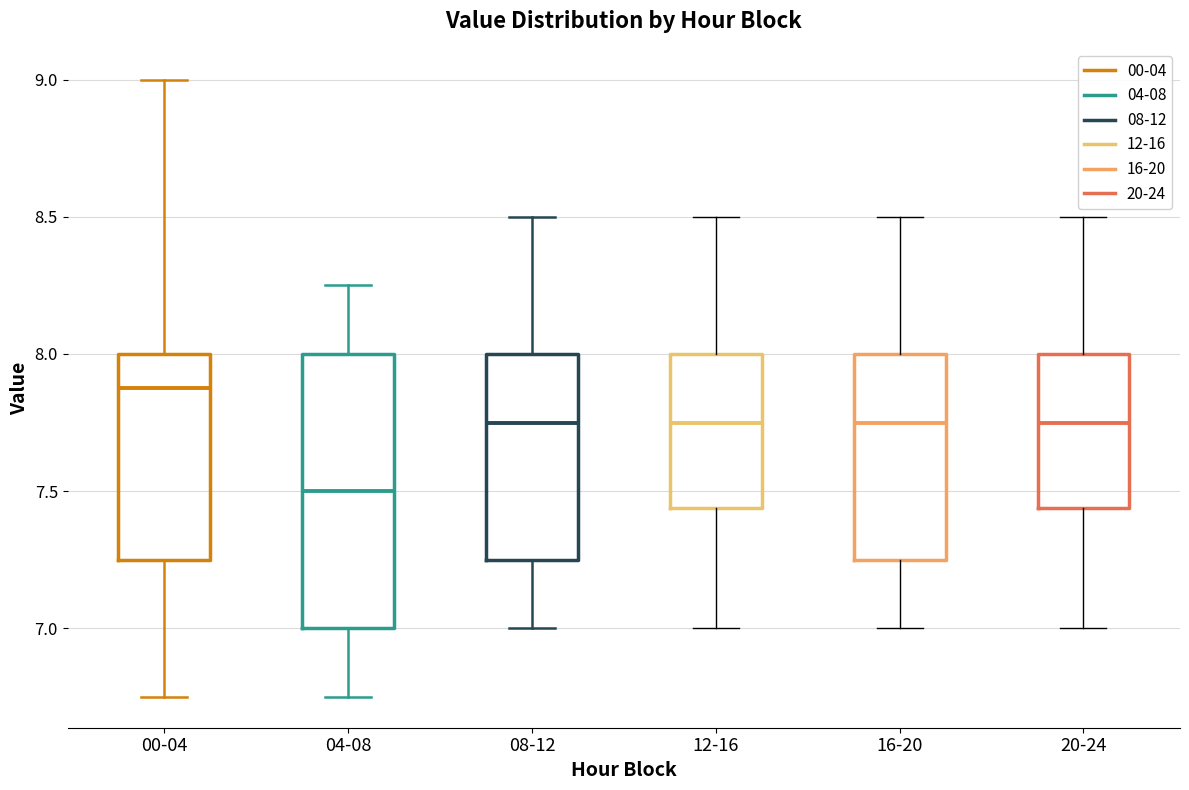

Reading left to right, read every box against the y-axis: the position of its median line, the range the box covers, and the ends of its whiskers. The values are not printed on the chart, so give them approximately, as read against the axis.

00-04: median 7.90, box 7.25 to 8.00, whiskers 6.75 to 9.00
04-08: median 7.50, box 7.00 to 8.00, whiskers 6.75 to 8.25
08-12: median 7.75, box 7.25 to 8.00, whiskers 7.00 to 8.50
12-16: median 7.75, box 7.45 to 8.00, whiskers 7.00 to 8.50
16-20: median 7.75, box 7.25 to 8.00, whiskers 7.00 to 8.50
20-24: median 7.75, box 7.45 to 8.00, whiskers 7.00 to 8.50